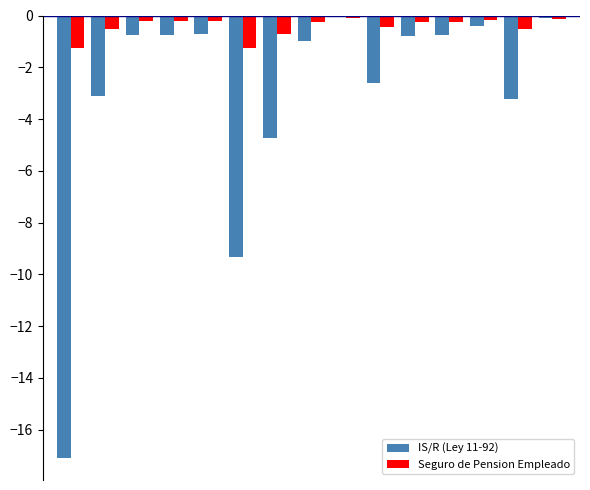

Which series has the largest total across all categories?

Seguro de Pension Empleado